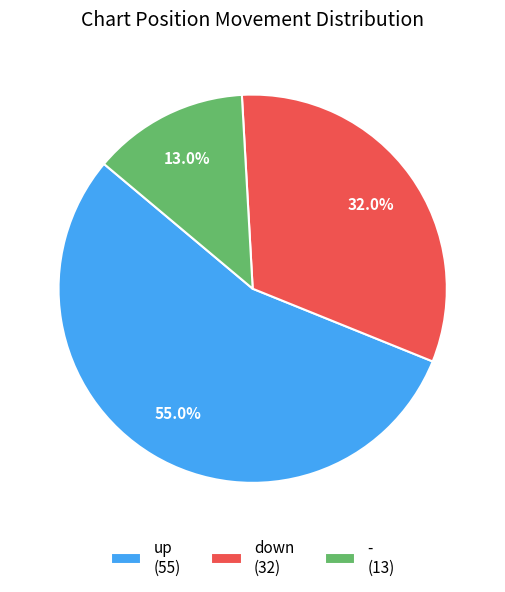

To the nearest percent, what portion does - represent?

13%